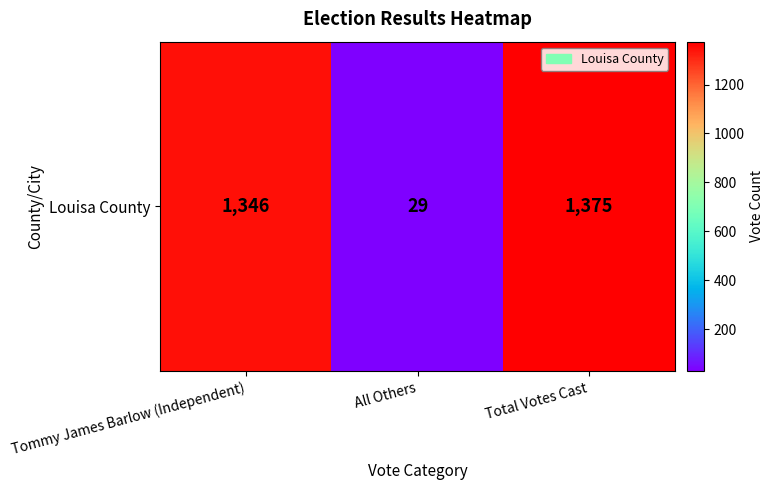

Reading left to right, what are all the values shown in this chart?

Tommy James Barlow (Independent)=1346	All Others=29	Total Votes Cast=1375